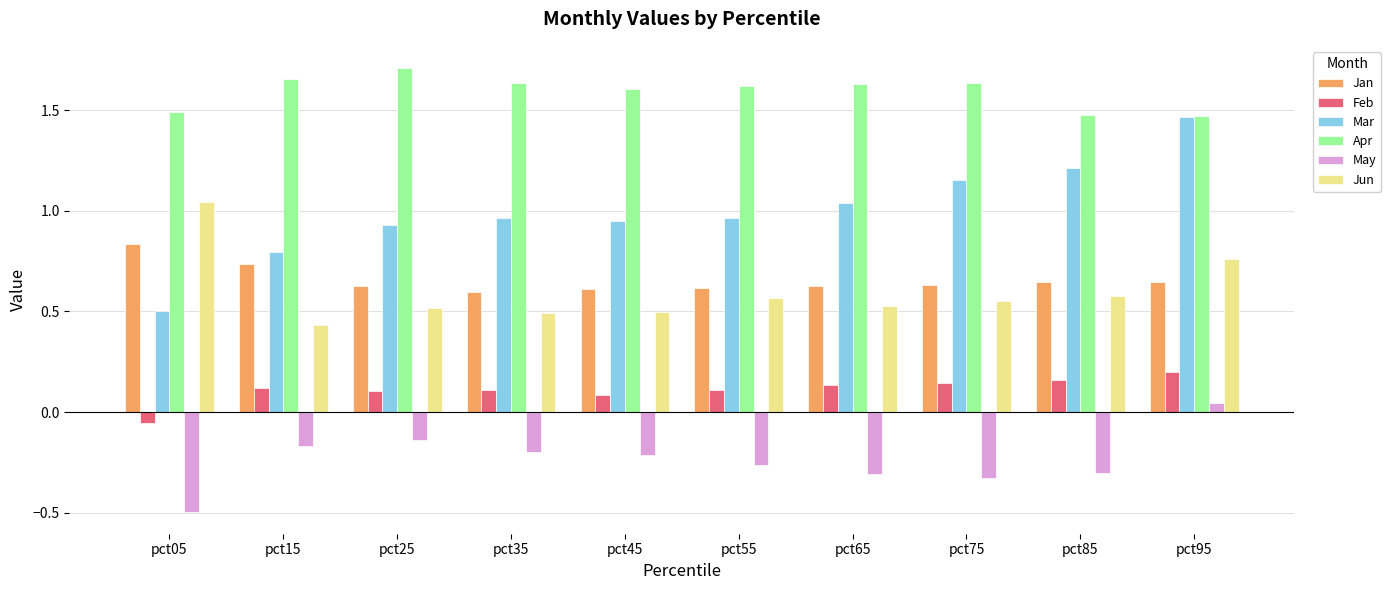

What is the sum of all Jun values?

6.0